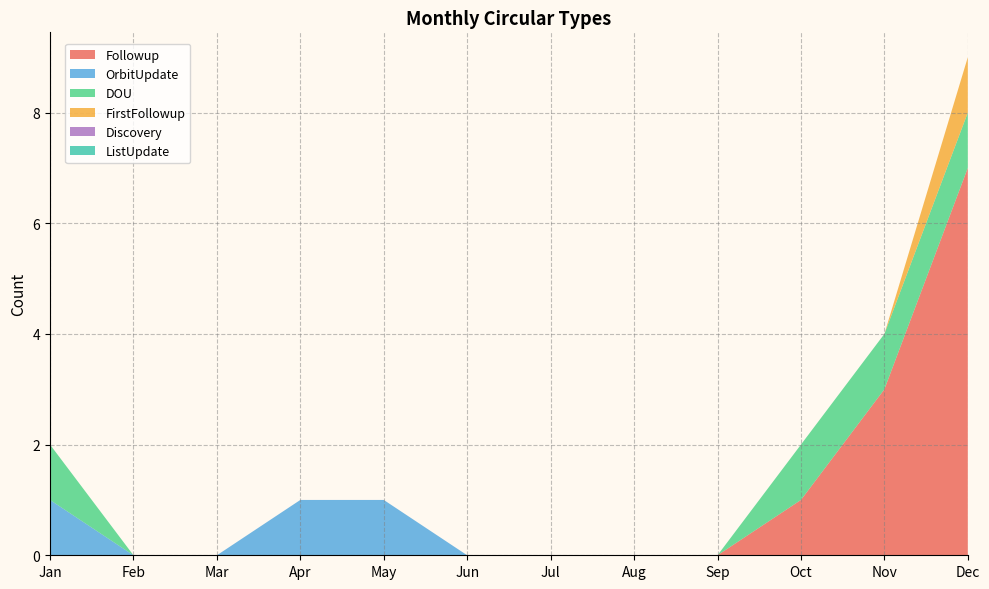

Reading right to left, list all the values displayed in this chart.

Followup: Dec=7	Nov=3	Oct=1	Sep=0	Aug=0	Jul=0	Jun=0	May=0	Apr=0	Mar=0	Feb=0	Jan=0
OrbitUpdate: Dec=0	Nov=0	Oct=0	Sep=0	Aug=0	Jul=0	Jun=0	May=1	Apr=1	Mar=0	Feb=0	Jan=1
DOU: Dec=1	Nov=1	Oct=1	Sep=0	Aug=0	Jul=0	Jun=0	May=0	Apr=0	Mar=0	Feb=0	Jan=1
FirstFollowup: Dec=1	Nov=0	Oct=0	Sep=0	Aug=0	Jul=0	Jun=0	May=0	Apr=0	Mar=0	Feb=0	Jan=0
Discovery: Dec=0	Nov=0	Oct=0	Sep=0	Aug=0	Jul=0	Jun=0	May=0	Apr=0	Mar=0	Feb=0	Jan=0
ListUpdate: Dec=0	Nov=0	Oct=0	Sep=0	Aug=0	Jul=0	Jun=0	May=0	Apr=0	Mar=0	Feb=0	Jan=0